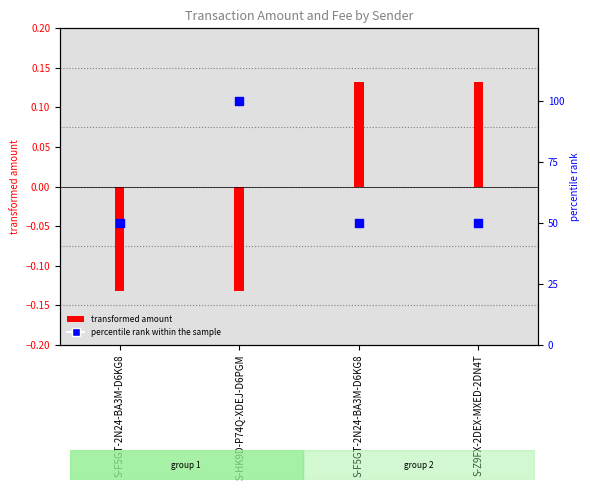

What is the change in value from S-F5GT-2N24-BA3M-D6KG8 to S-HK9D-P74Q-XDEJ-D6PGM?

+50